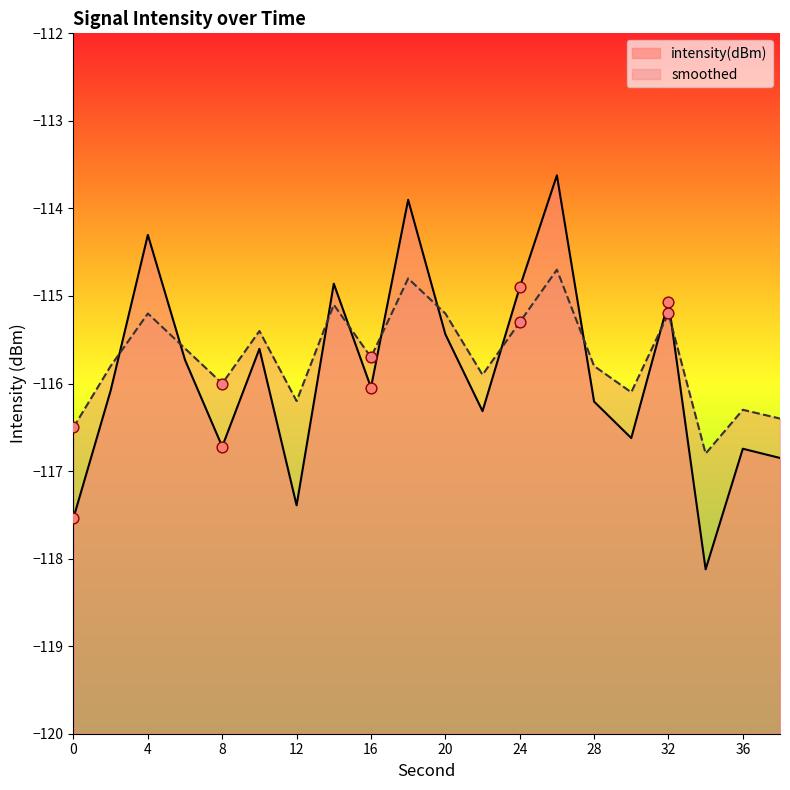

What are all the series names shown in the legend?

intensity(dBm), smoothed